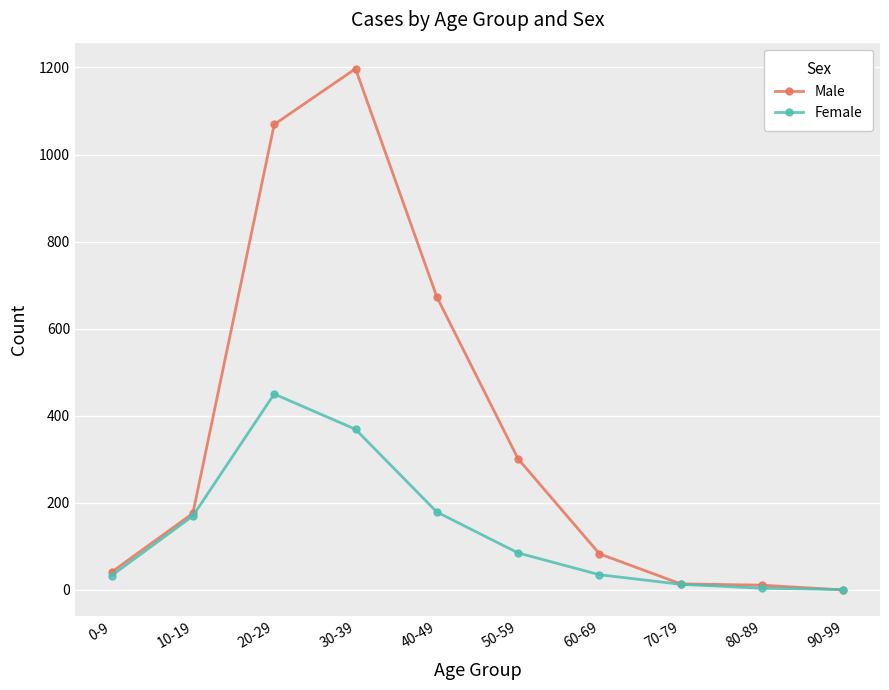

Where is the first local maximum for Male?

30-39